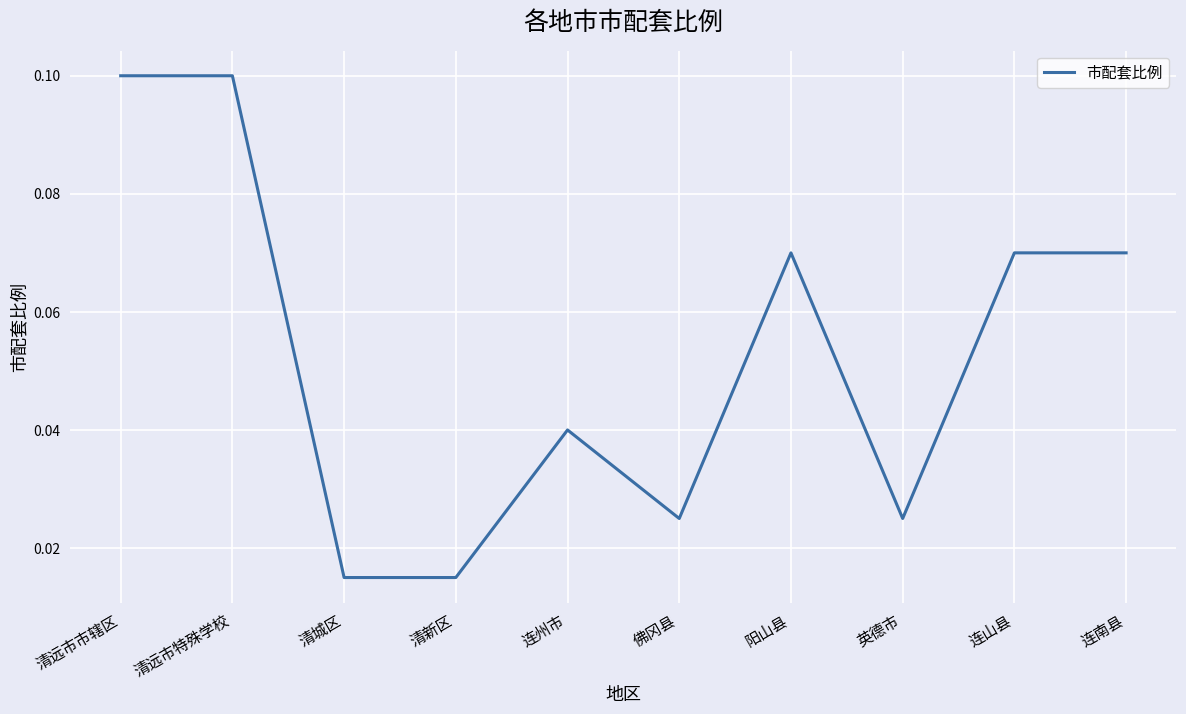

What position from the right is 清远市特殊学校?

9